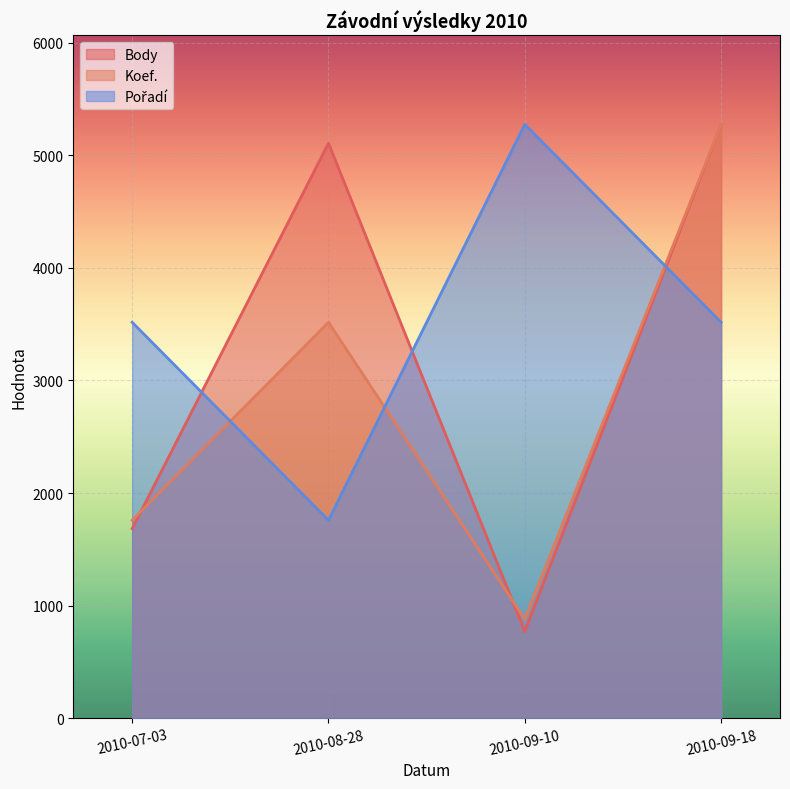

At which category is the sum across all series the highest?

2010-09-18